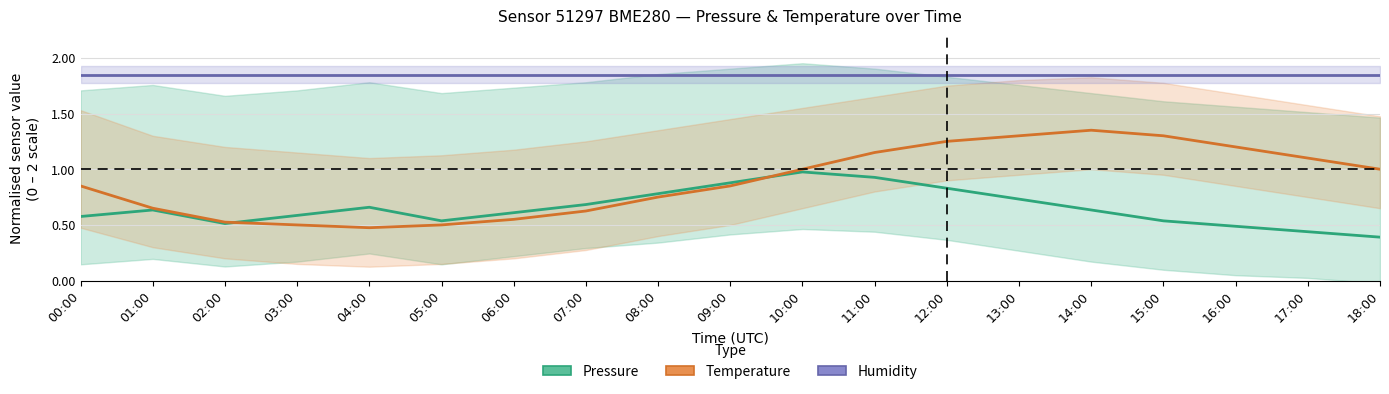

What is the value of the Humidity (normalised) point at the 12th from the left?

1.9